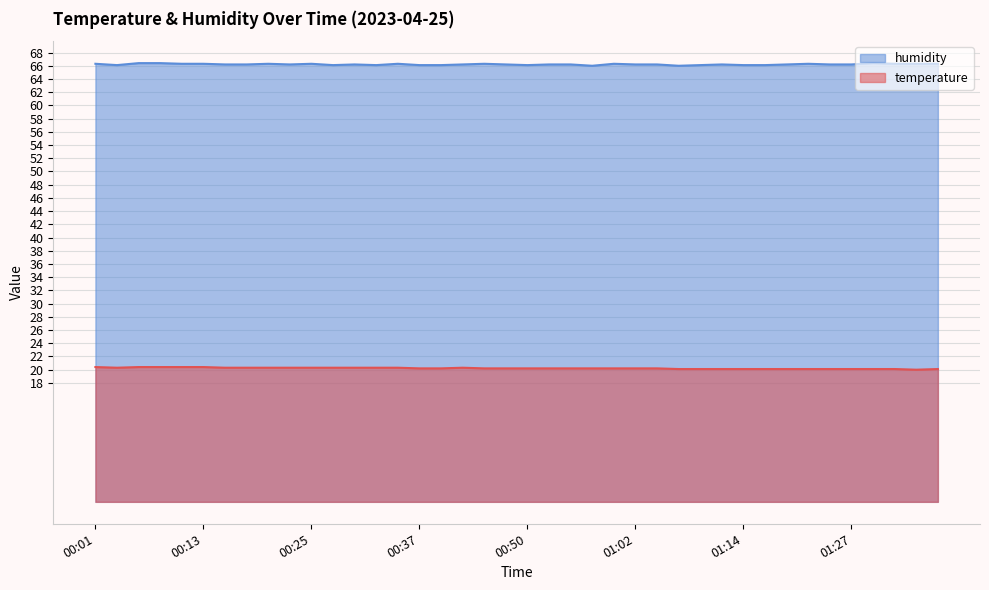

What is the difference between the second highest and minimum values in the temperature series?

0.4